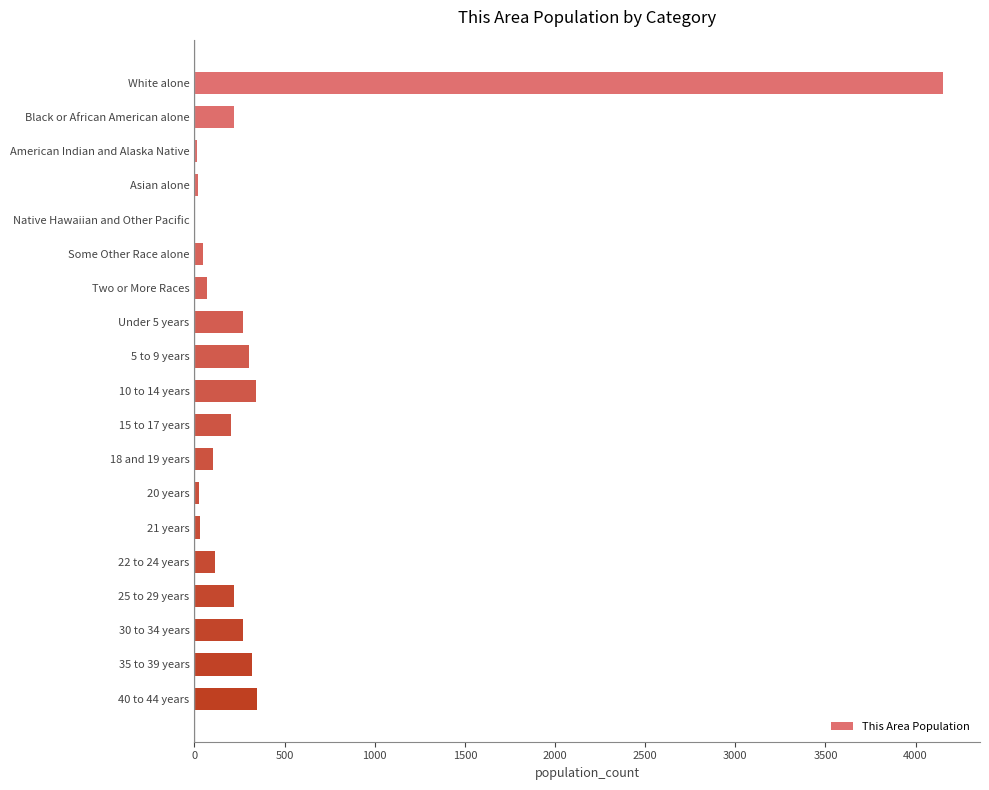

Which has a higher value, 18 and 19 years or 30 to 34 years?

30 to 34 years